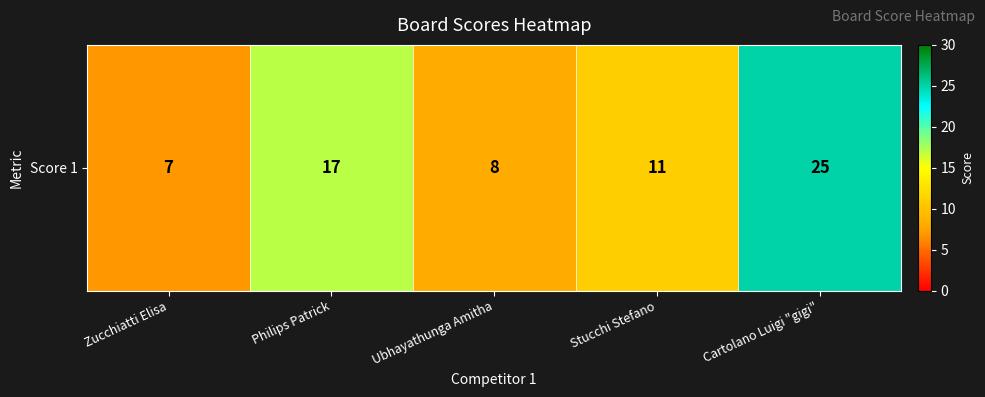

Count the number of data series in this chart.

1